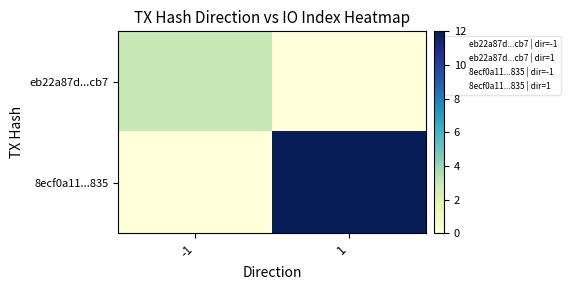

At which category does the chart reach its minimum across all series?

1